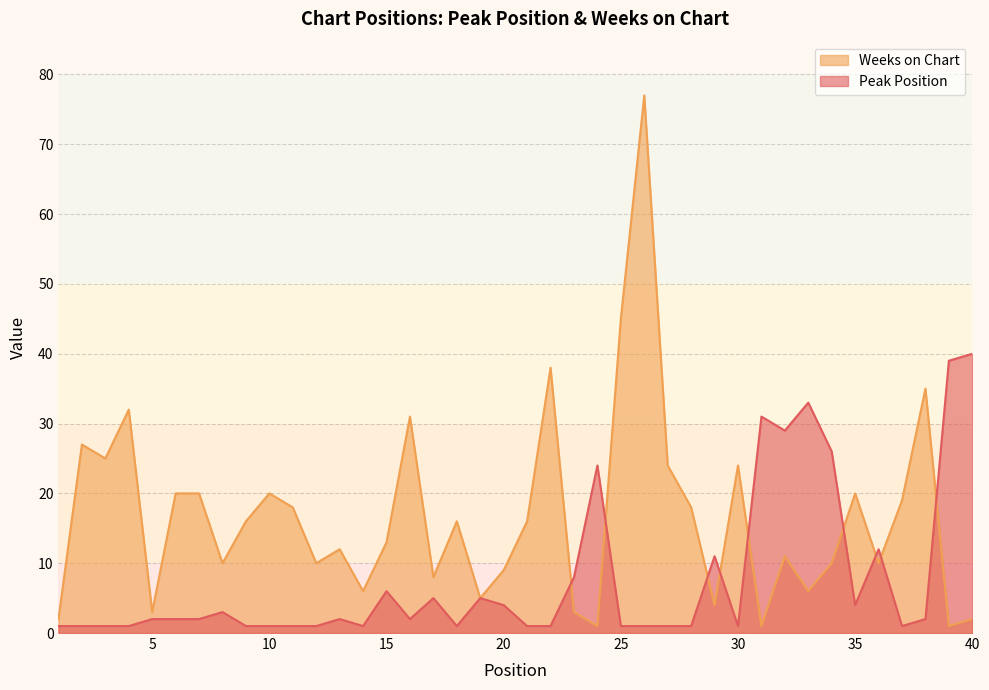

At which category is the sum across all series the highest?

26